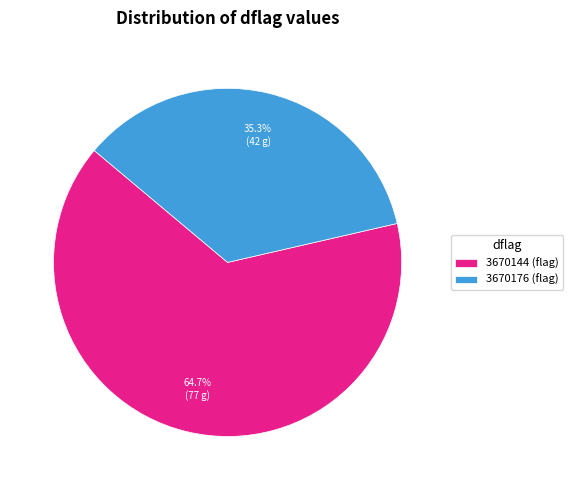

What percentage is the 3670144 slice, to the nearest percent?

65%